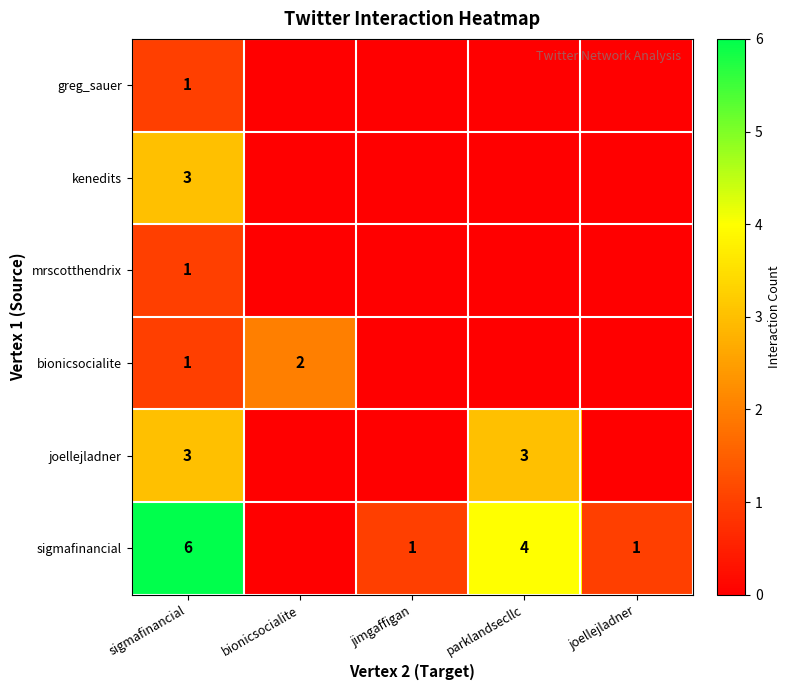

Which has a higher value, joellejladner or jimgaffigan?

joellejladner